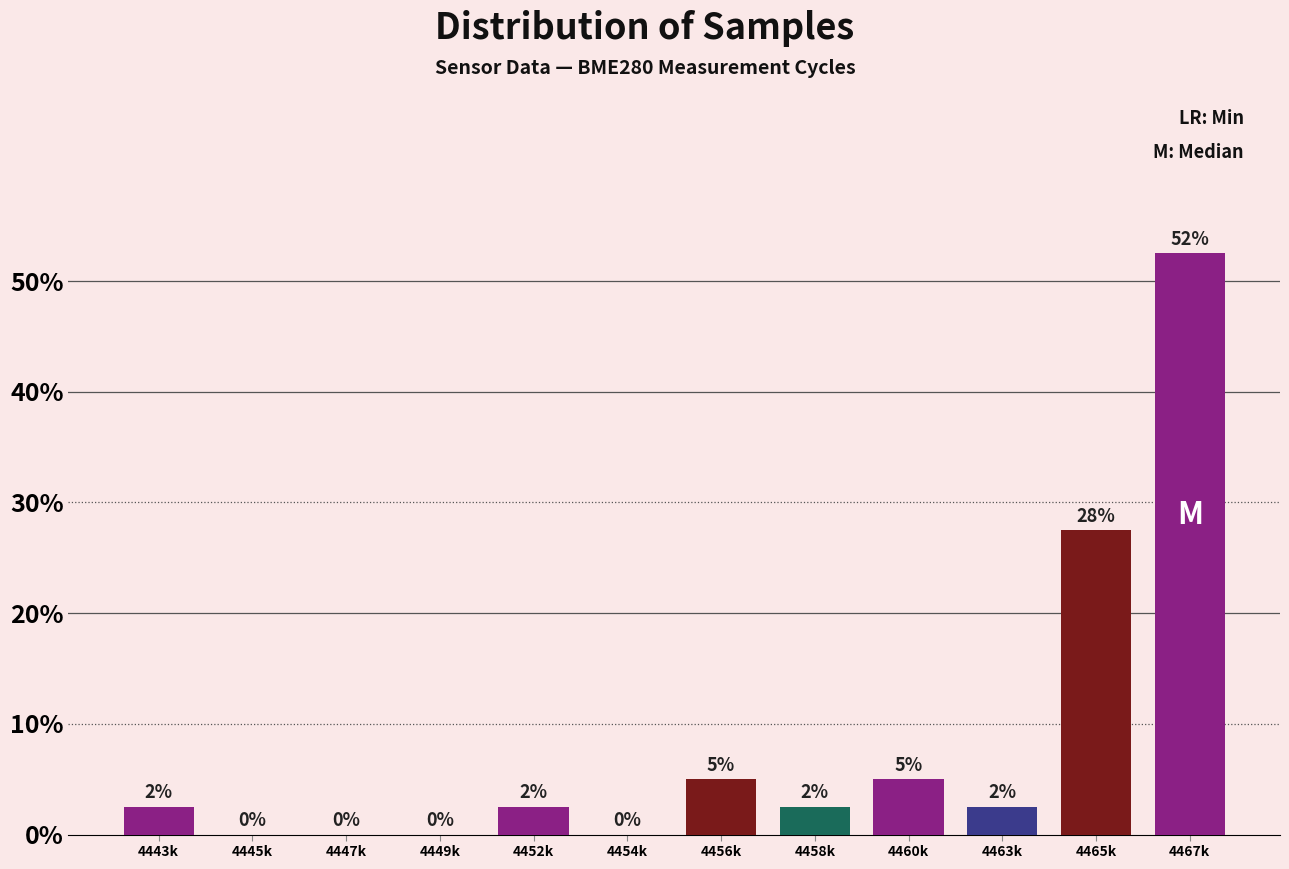

Between 4454k and 4456k, which is larger?

4456k